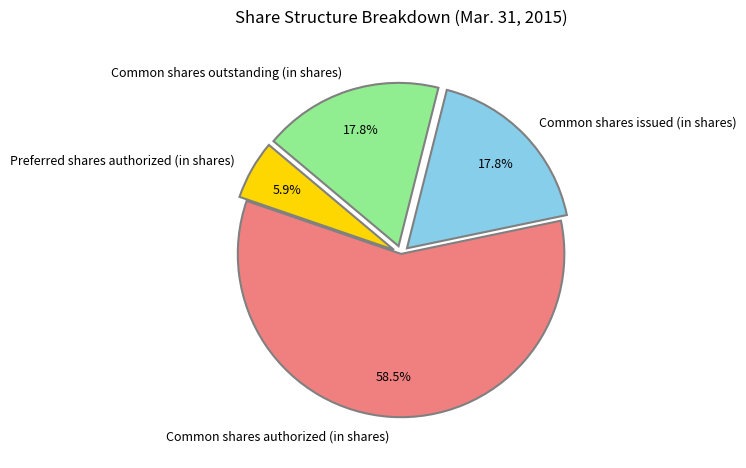

What is the largest slice in the pie chart?

Common shares authorized (in shares)